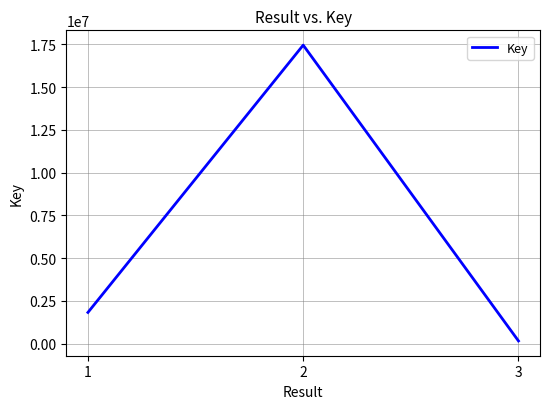

How many distinct data groups are displayed?

1